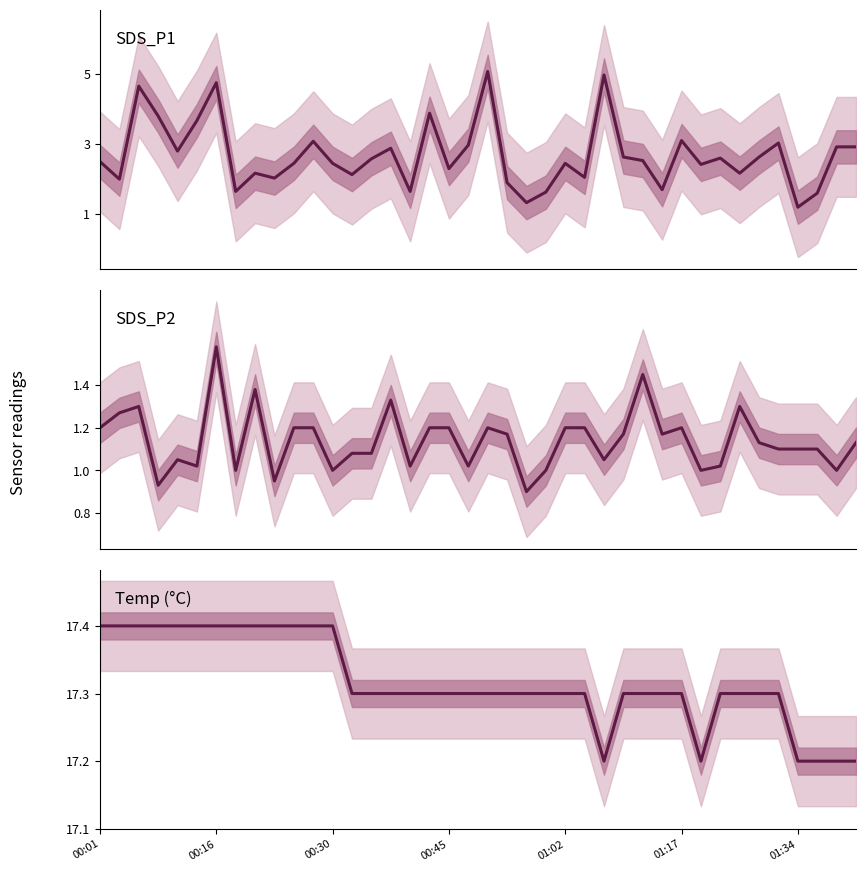

What is the difference between the Temp values at 21 and 10?

0.1